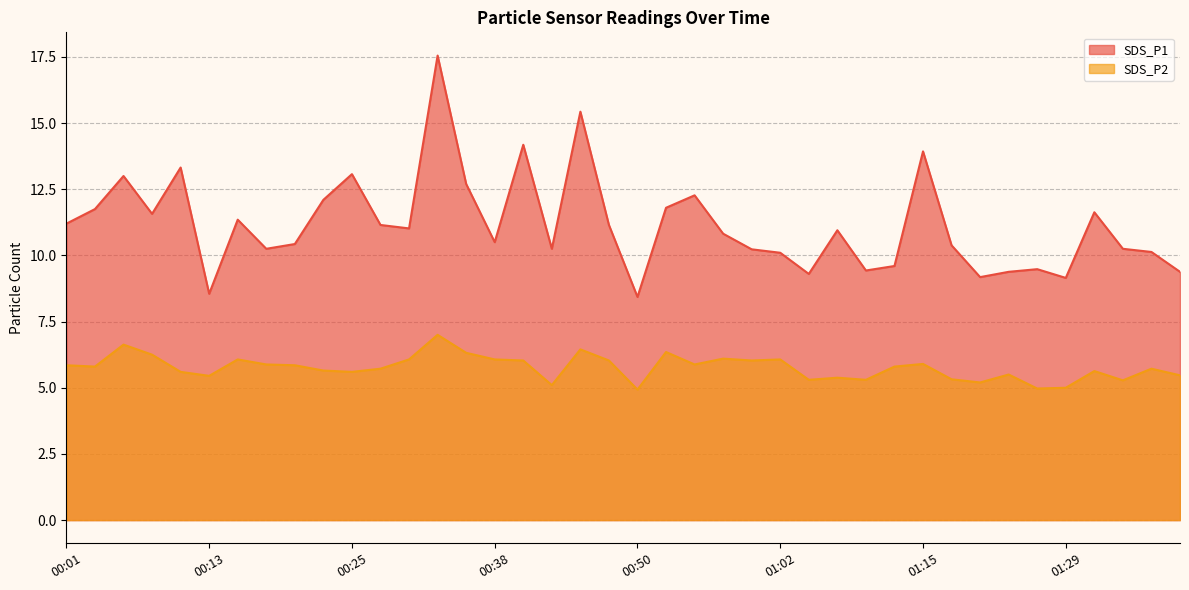

The SDS_P2 series shows 5.5 at 01:40. True or false?

True